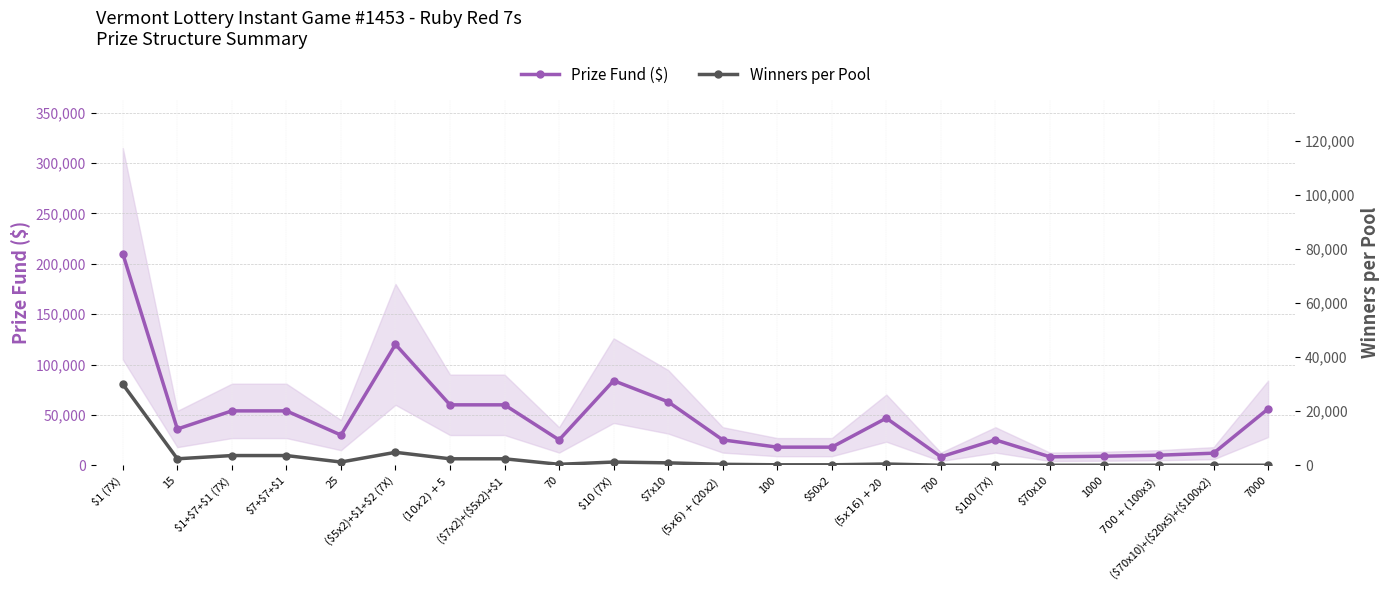

True or false: Prize Fund ($) and Winners per Pool intersect in this chart.

False